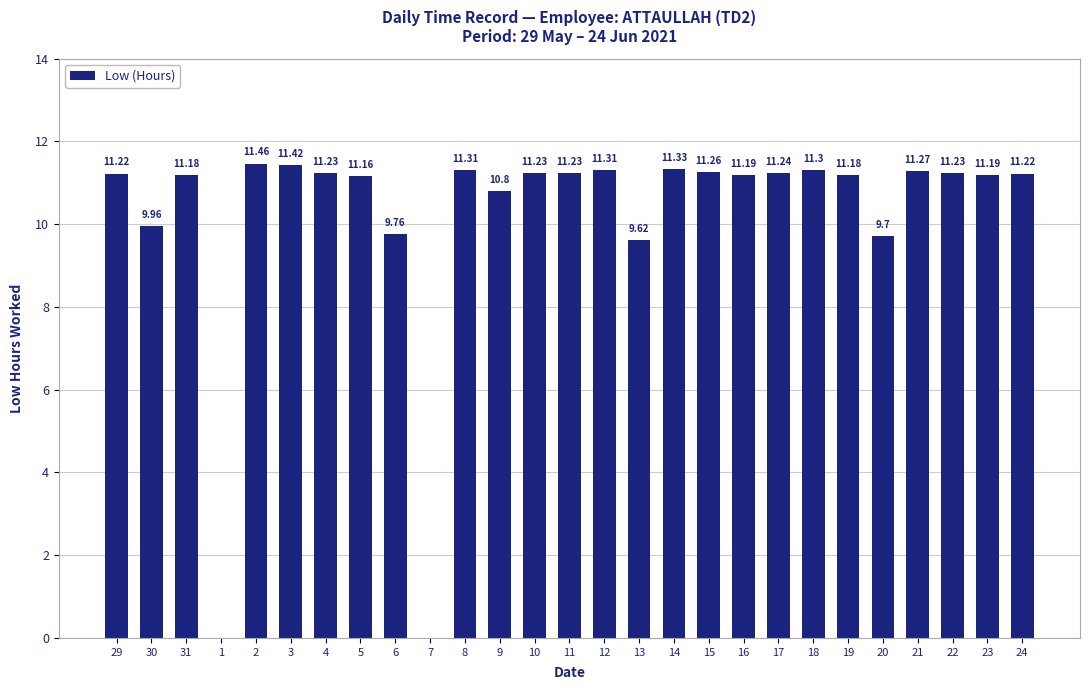

What is the average value?

10.2